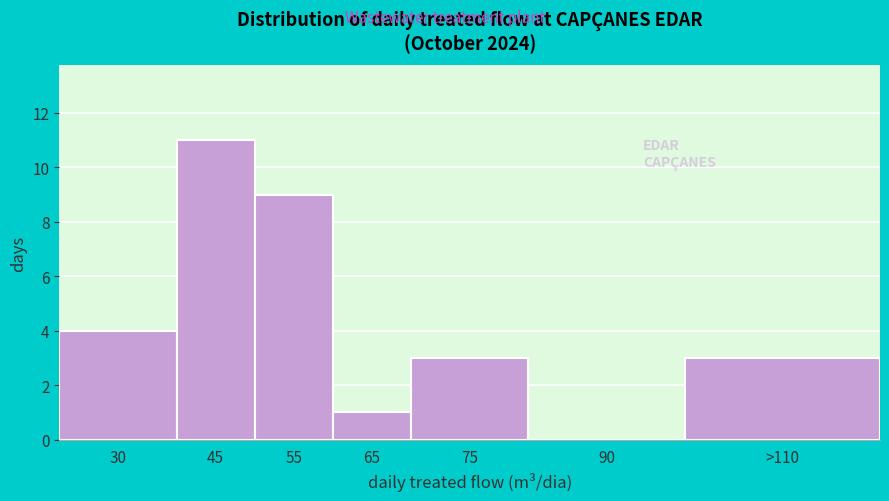

Reading left to right, extract all data points from this chart.

30=4	45=11	55=9	65=1	75=3	90=0	>110=3